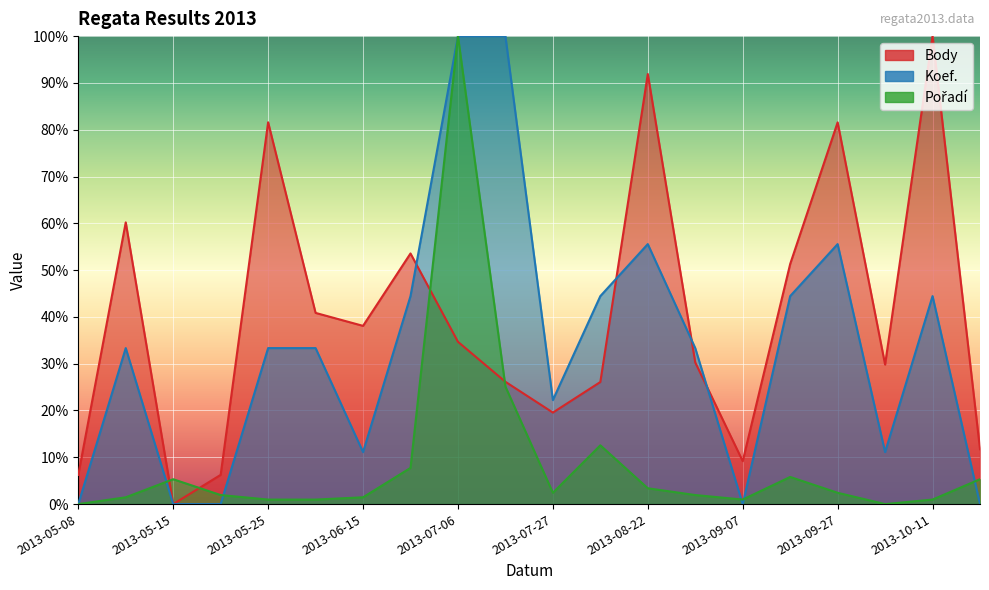

Reading left to right, list all the values displayed in this chart.

Body: 2013-05-08=6.2	2013-05-11=60.2	2013-05-15=0.0	2013-05-22=6.2	2013-05-25=81.6	2013-06-01=40.9	2013-06-15=38.1	2013-06-28=53.6	2013-07-06=34.7	2013-07-13=26.1	2013-07-27=19.6	2013-08-01=26.1	2013-08-22=91.9	2013-08-30=30.3	2013-09-07=9.2	2013-09-13=51.3	2013-09-27=81.6	2013-10-05=29.8	2013-10-11=100.0	2013-10-19=11.7
Koef.: 2013-05-08=0.0	2013-05-11=33.3	2013-05-15=0.0	2013-05-22=0.0	2013-05-25=33.3	2013-06-01=33.3	2013-06-15=11.1	2013-06-28=44.4	2013-07-06=100.0	2013-07-13=100.0	2013-07-27=22.2	2013-08-01=44.4	2013-08-22=55.6	2013-08-30=33.3	2013-09-07=0.0	2013-09-13=44.4	2013-09-27=55.6	2013-10-05=11.1	2013-10-11=44.4	2013-10-19=0.0
Pořadí: 2013-05-08=0.0	2013-05-11=1.4	2013-05-15=5.3	2013-05-22=1.9	2013-05-25=1.0	2013-06-01=1.0	2013-06-15=1.4	2013-06-28=7.7	2013-07-06=100.0	2013-07-13=25.1	2013-07-27=2.4	2013-08-01=12.6	2013-08-22=3.4	2013-08-30=1.9	2013-09-07=1.0	2013-09-13=5.8	2013-09-27=2.4	2013-10-05=0.0	2013-10-11=1.0	2013-10-19=5.3